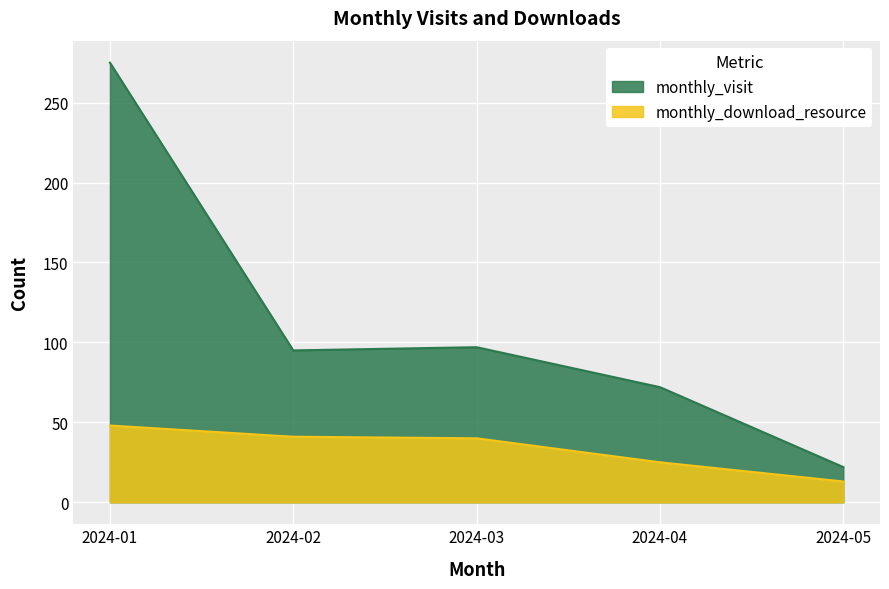

Which series has the widest spread of values?

monthly_visit